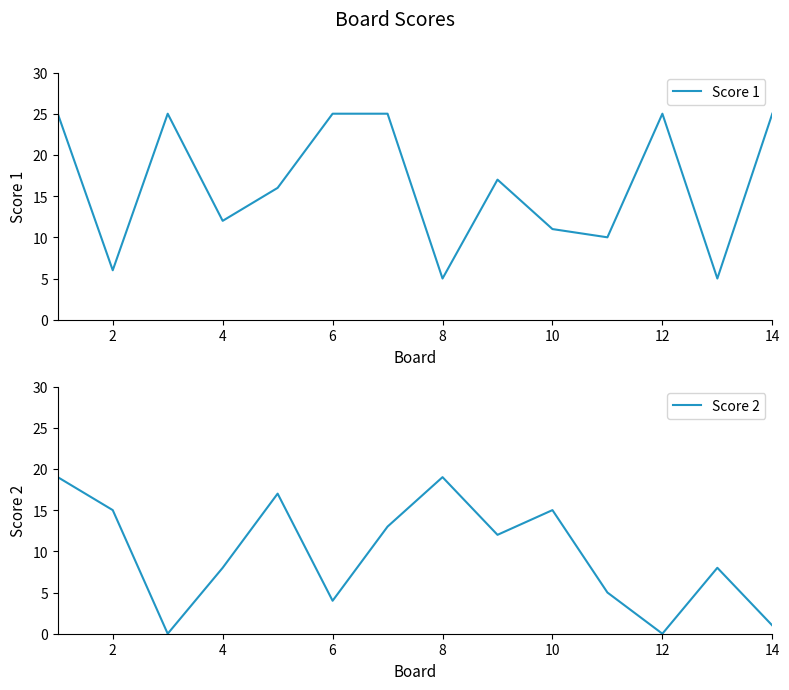

What is the average value of the Score 1 series?

17